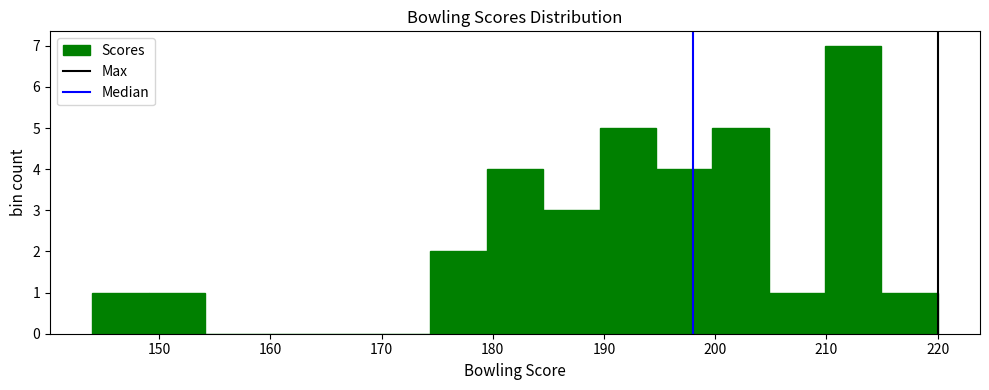

Reading left to right, transcribe this chart: for each bar, give the range it covers on the x-axis and its height. Neither the bar edges nor the heights are printed on the chart, so give them approximately, as read against the axes.

144 to 149: 1
149 to 154: 1
154 to 159: 0
159 to 164: 0
164 to 169: 0
169 to 174: 0
174 to 179: 2
179 to 185: 4
185 to 190: 3
190 to 195: 5
195 to 200: 4
200 to 205: 5
205 to 210: 1
210 to 215: 7
215 to 220: 1